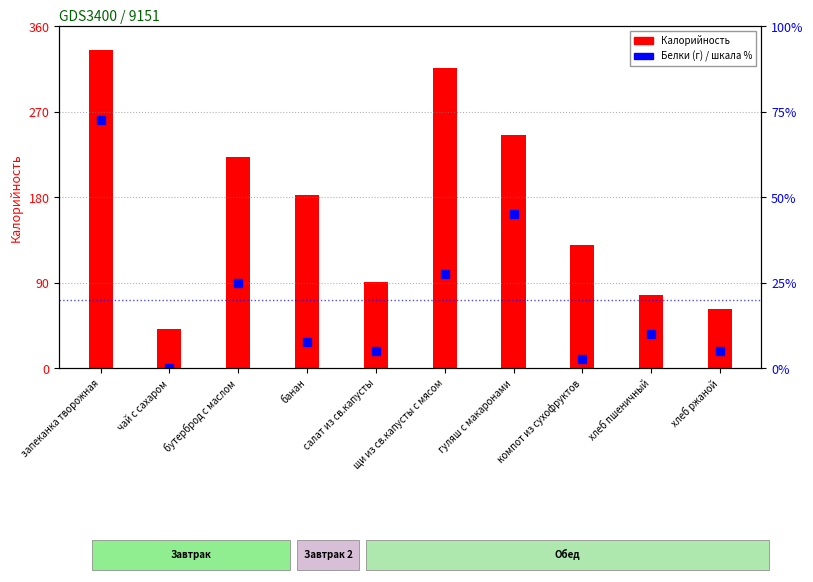

At how many categories does at least one series exceed 184?

4